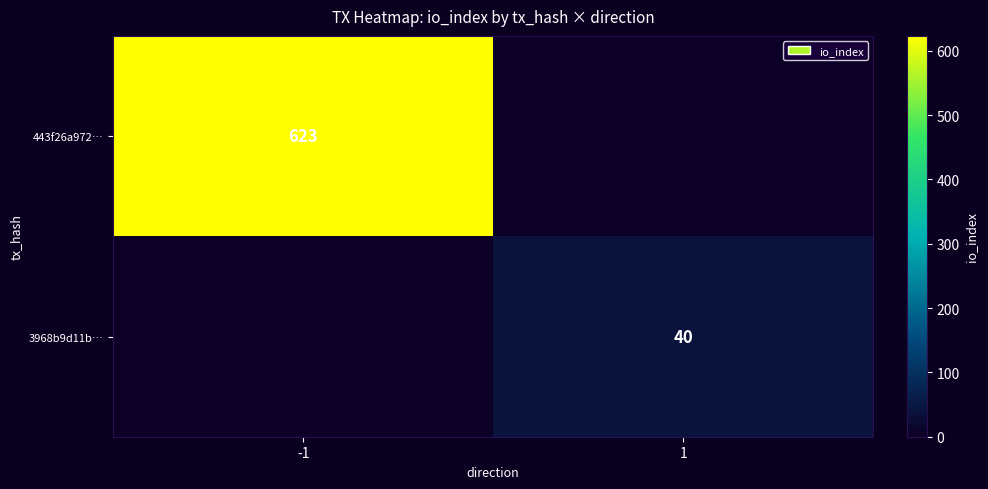

True or false: 443f26a972… has a value of 623 at -1.

True